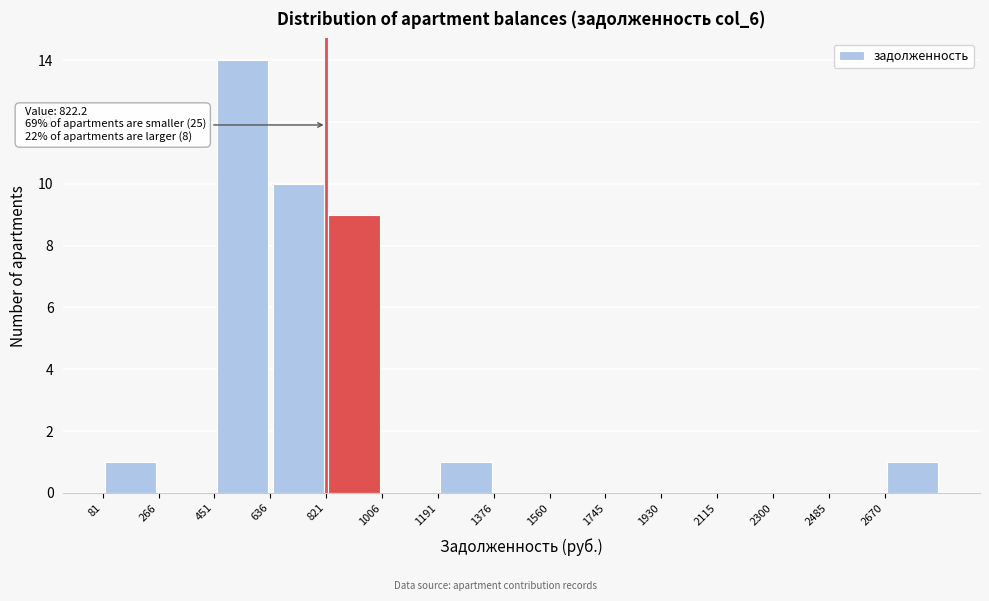

Over which range of the x-axis is the bar tallest?

460 to 640